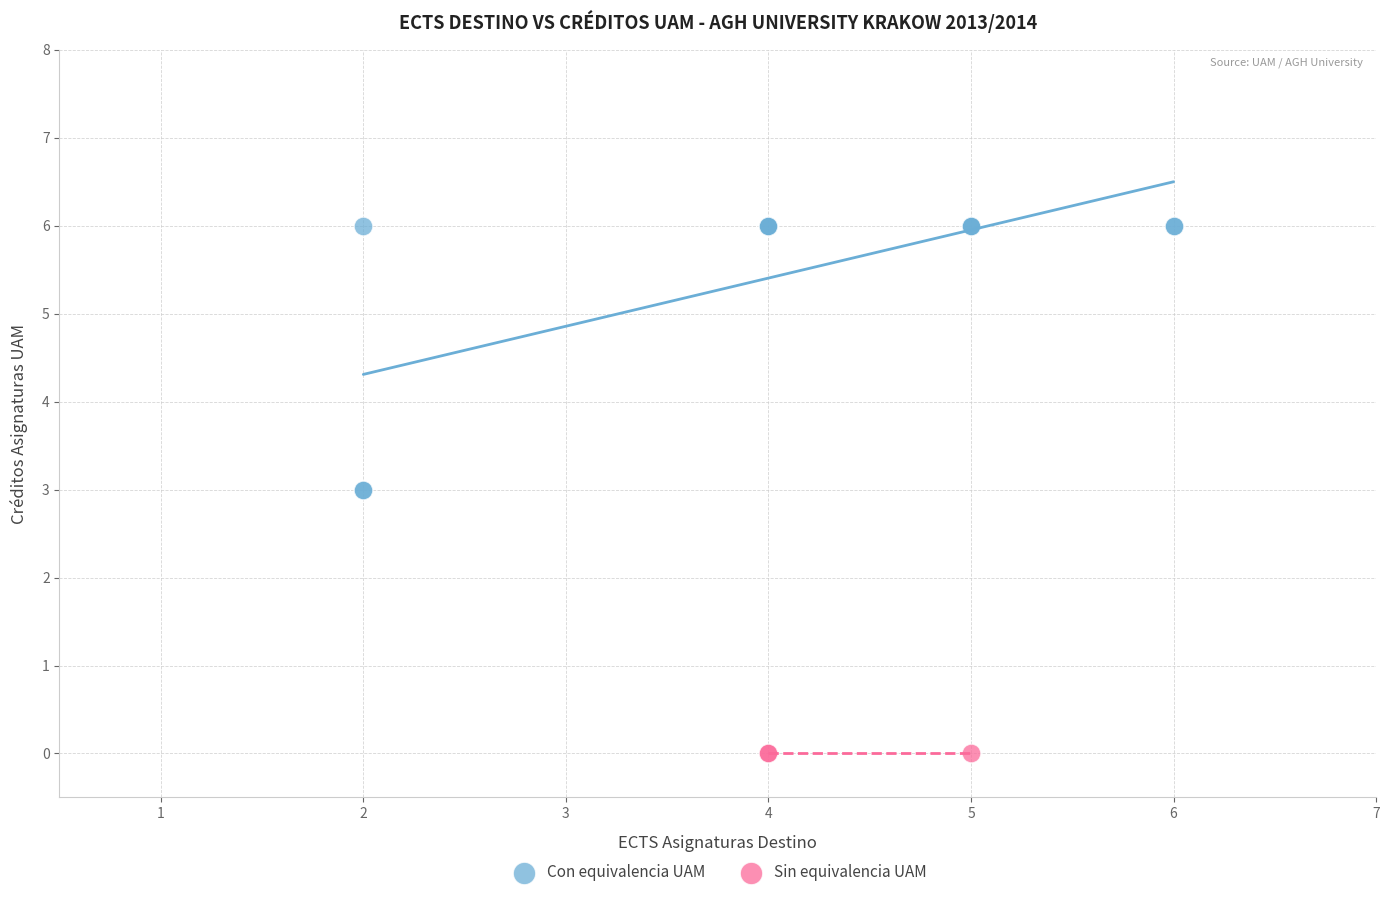

Which series reaches the minimum Y coordinate?

Sin equivalencia UAM